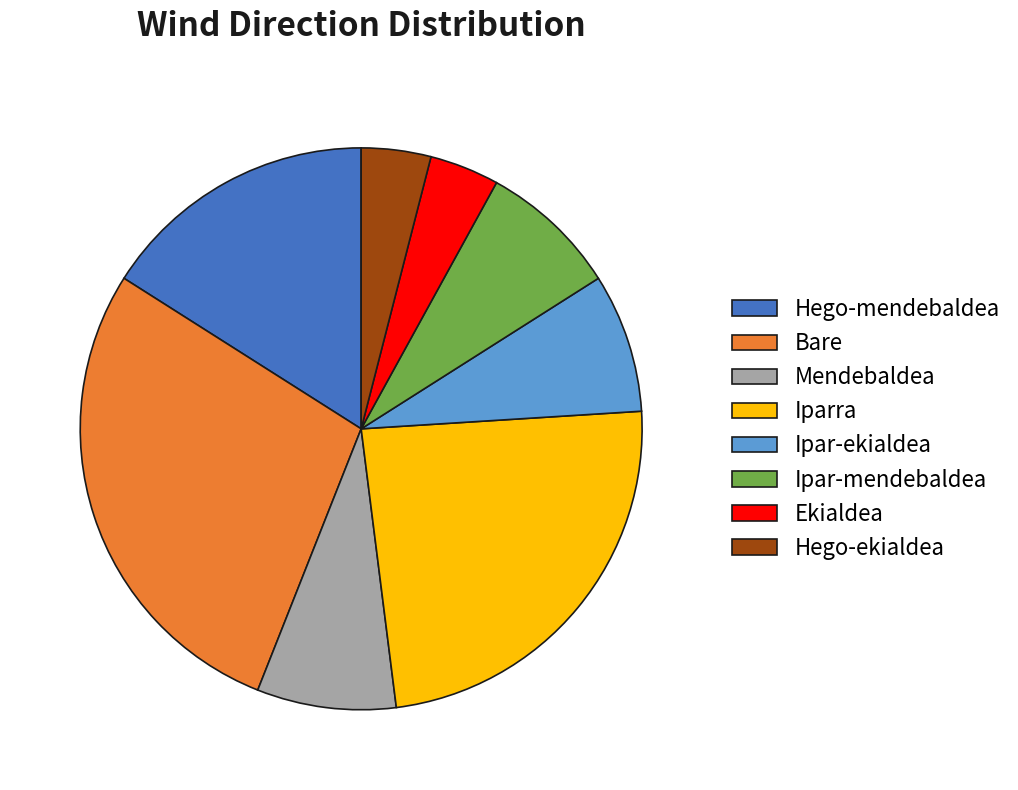

Which slice is the largest?

Bare